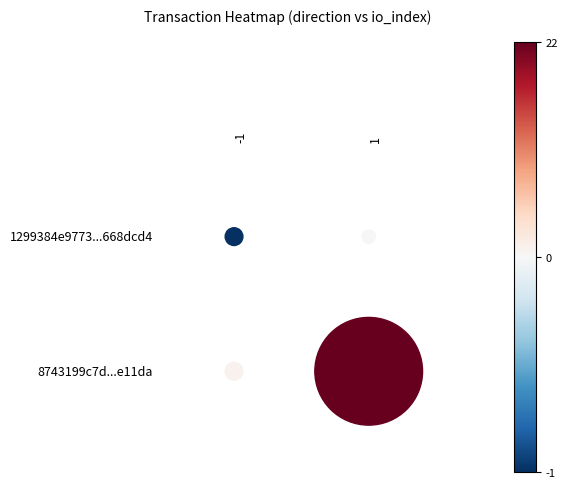

What is the difference between the maximum and minimum values in the 8743199c7d892ad69d14fe72c17563d703e11da series?

21